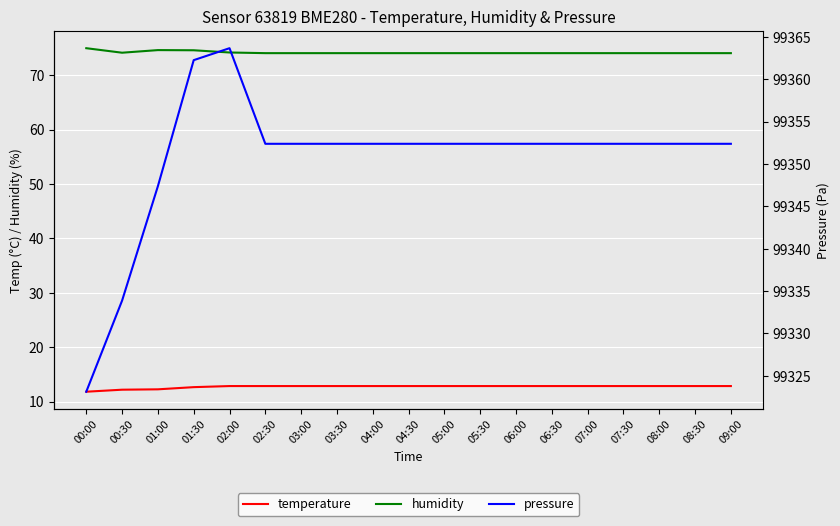

What is the value of the humidity point at the 3rd from the left?

74.6